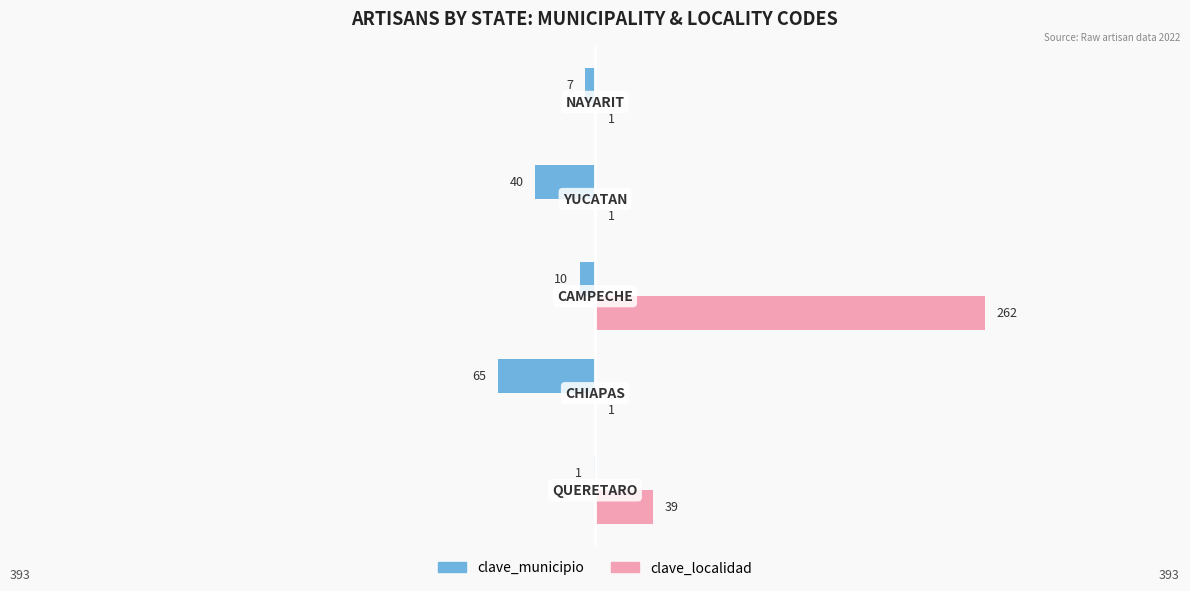

What is the highest value of the clave_localidad series?

262